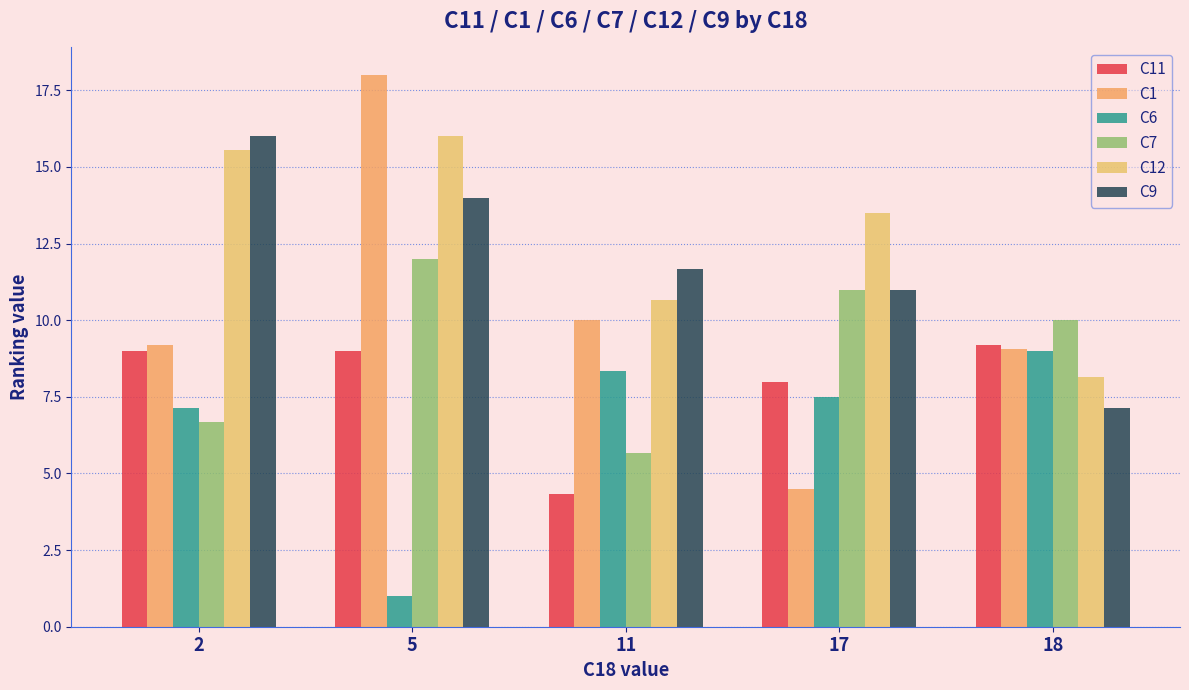

Is the value of C7 at 2 greater than the value of C12 at 5?

No